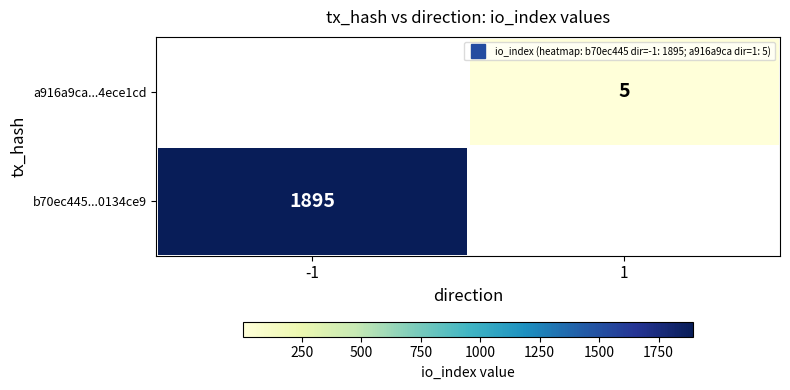

The a916a9ca...4ece1cd series shows 5.0 at 1. True or false?

True